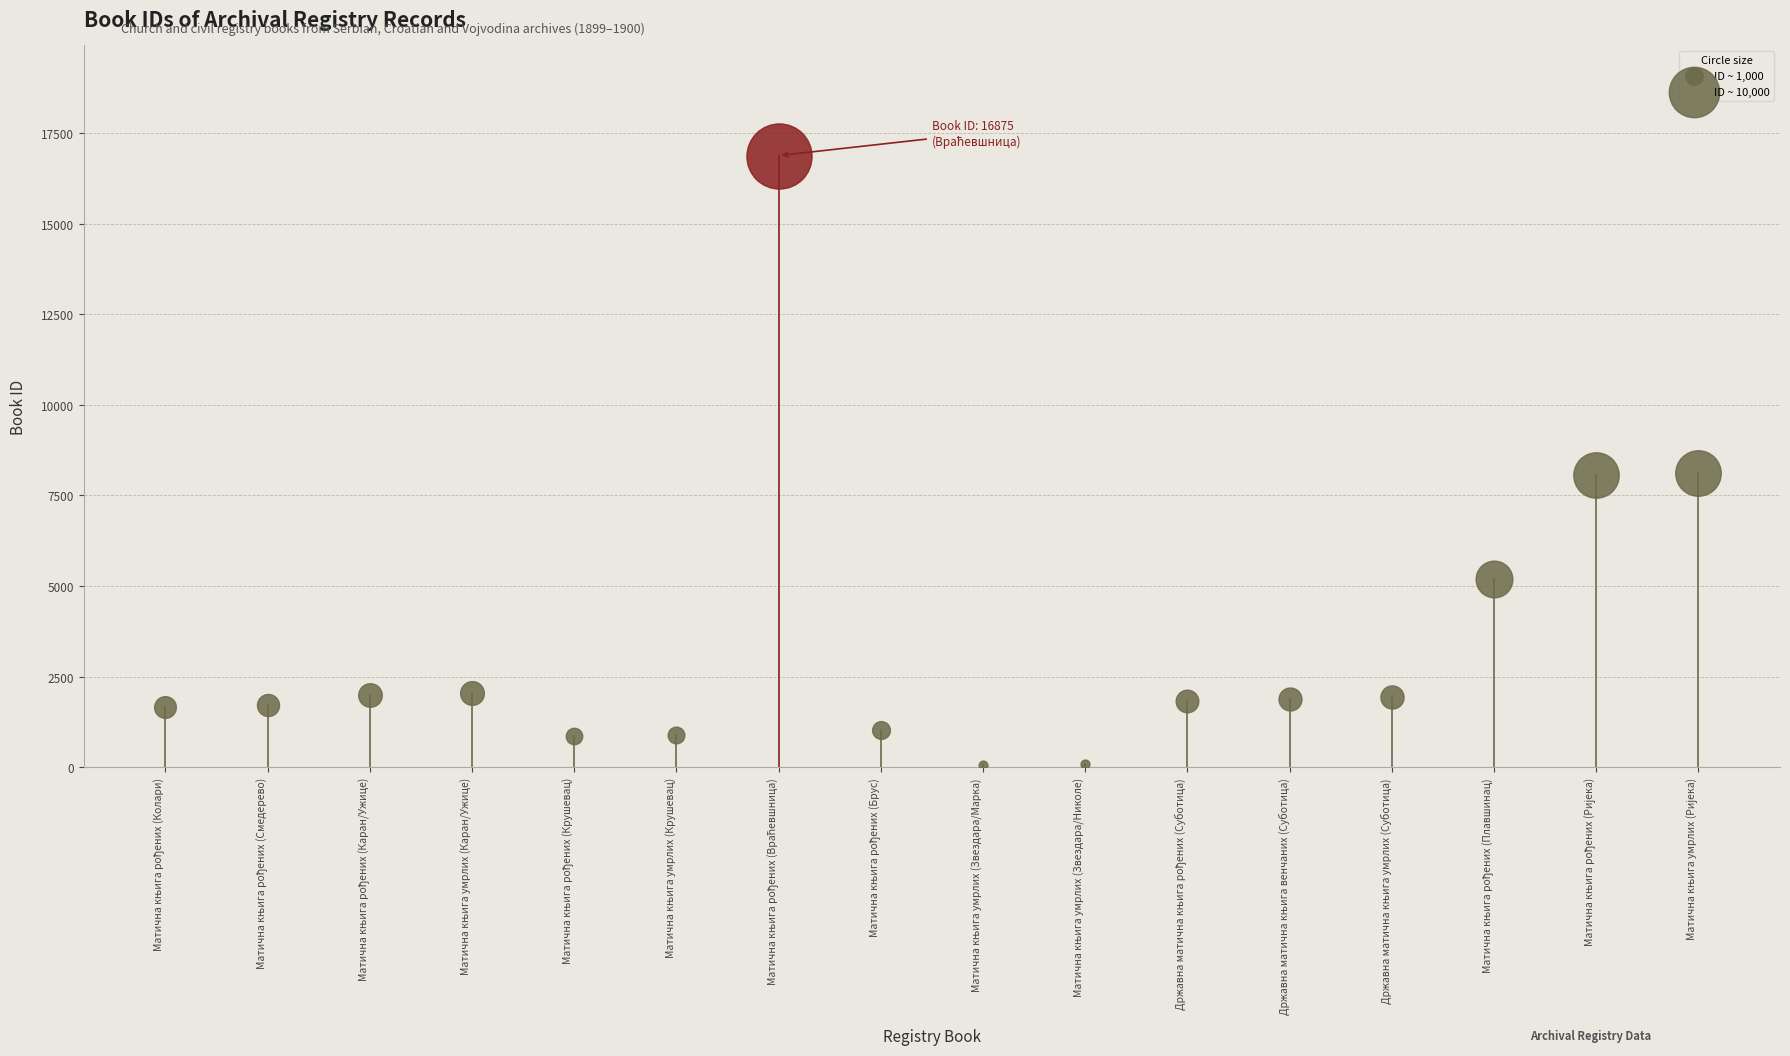

What is the change in value from Државна матична књига рођених (Суботица) to Матична књига рођених (Ријека)?

+6248